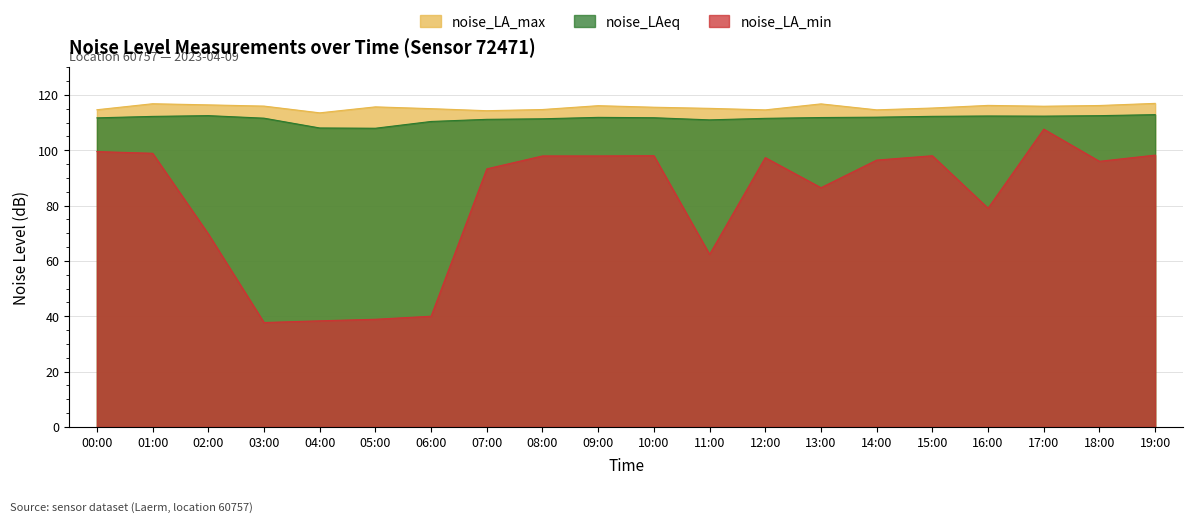

What is the lowest value of the noise_LA_max series?

113.5